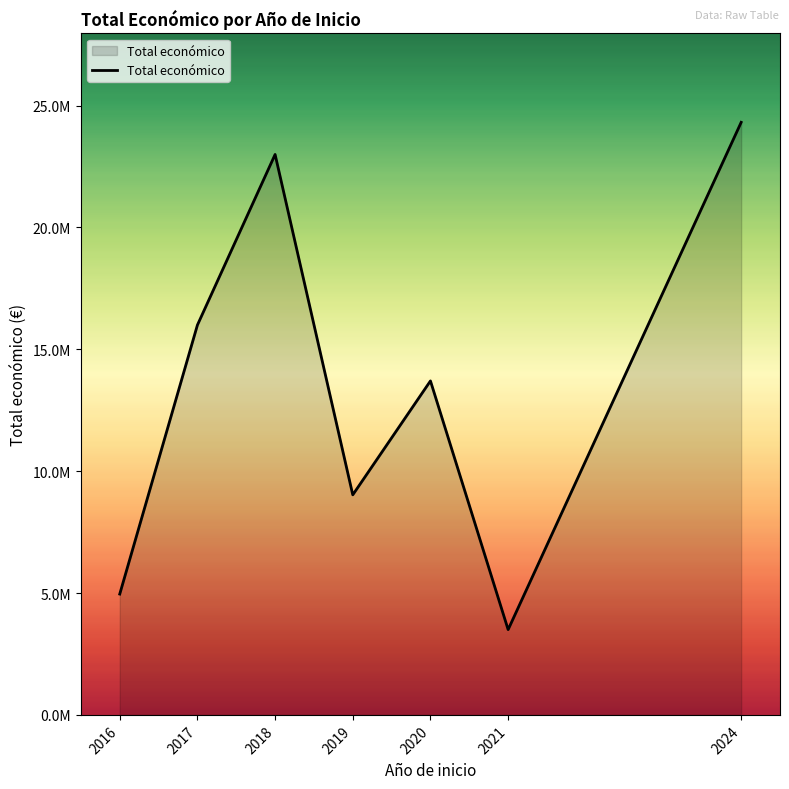

What is the value of the 6th point from the left?

3498761